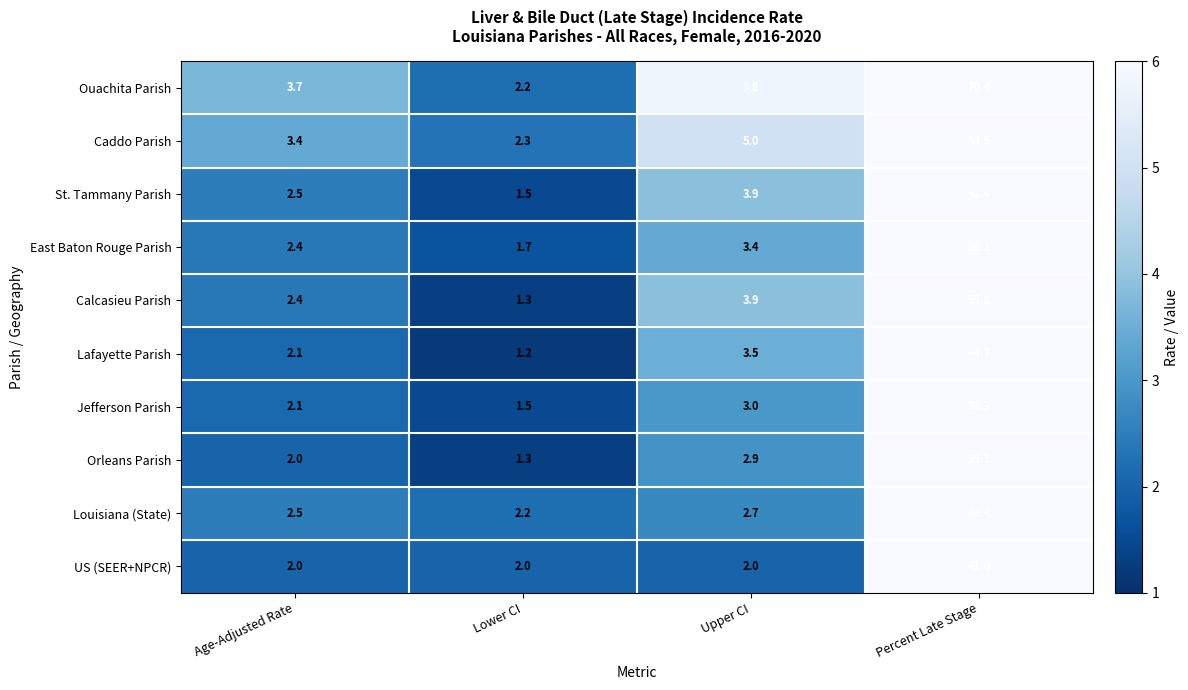

What is the difference between the Calcasieu Parish values at Lower CI and Age-Adjusted Rate?

1.1